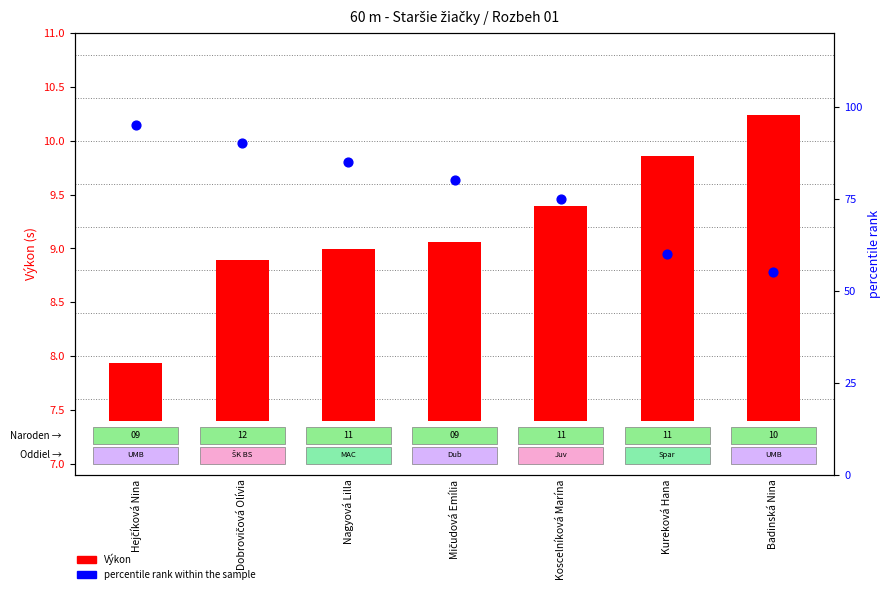

At how many categories does at least one series exceed 72?

5